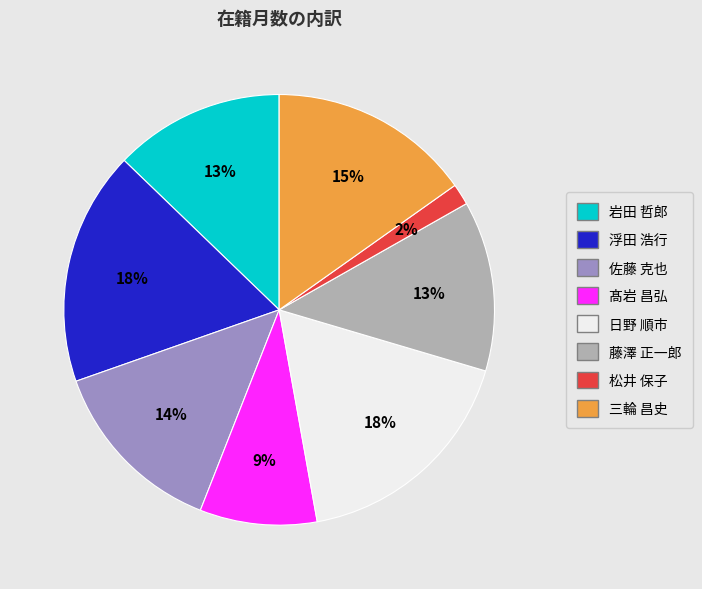

To the nearest percent, what percentage of the pie is 髙岩 昌弘?

9%